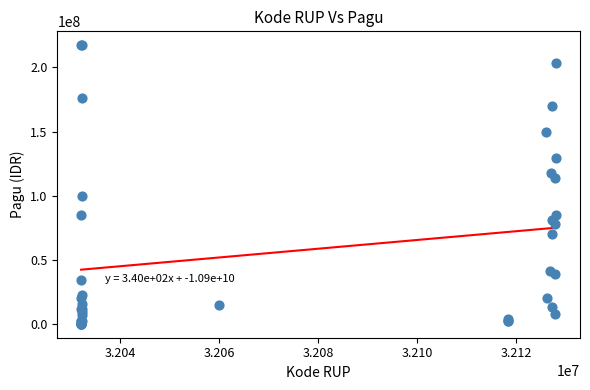

What Y value in the scatter plot is closest to 108830000?

114296000